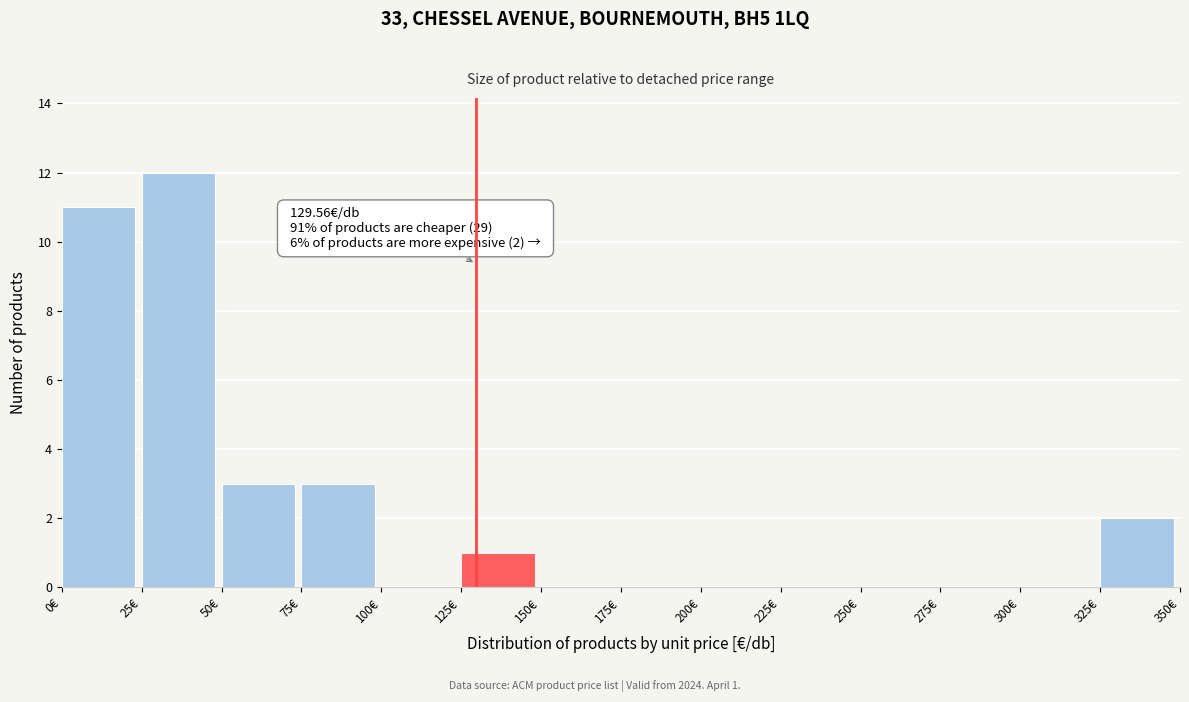

Which range on the x-axis has the tallest bar?

25 to 50